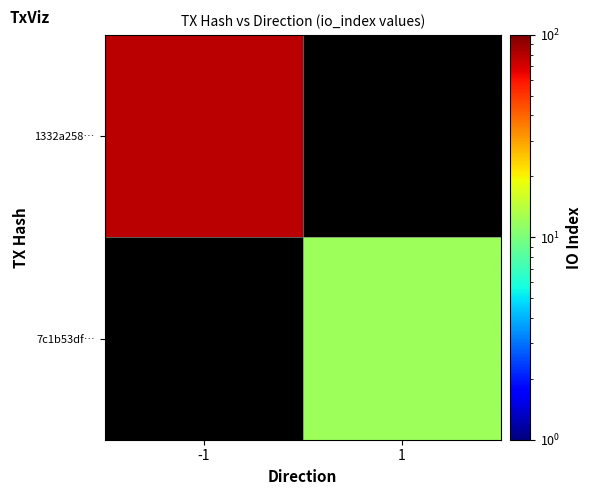

Which series has the largest range (max minus min)?

1332a258…